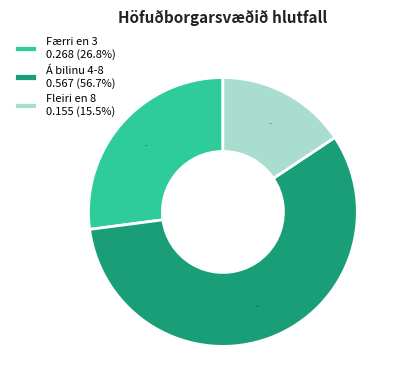

What is the total percentage of Á bilinu 4-8 and Fleiri en 8?

72.9%